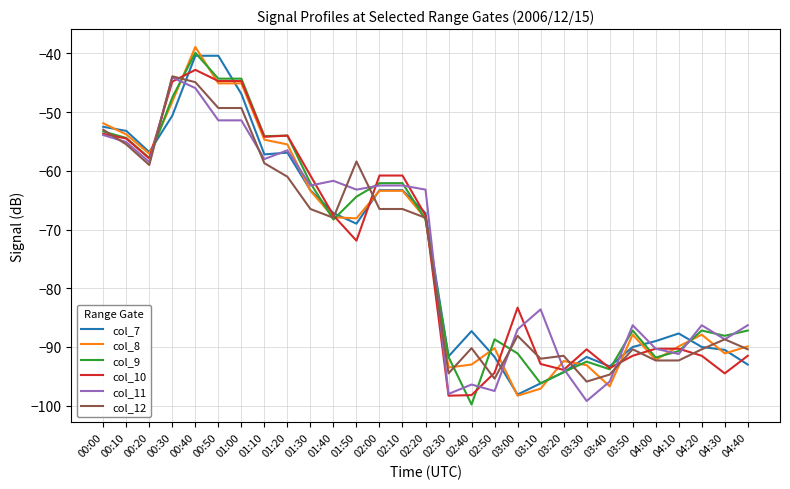

Which category has the highest value in the col_9 series?

00:40